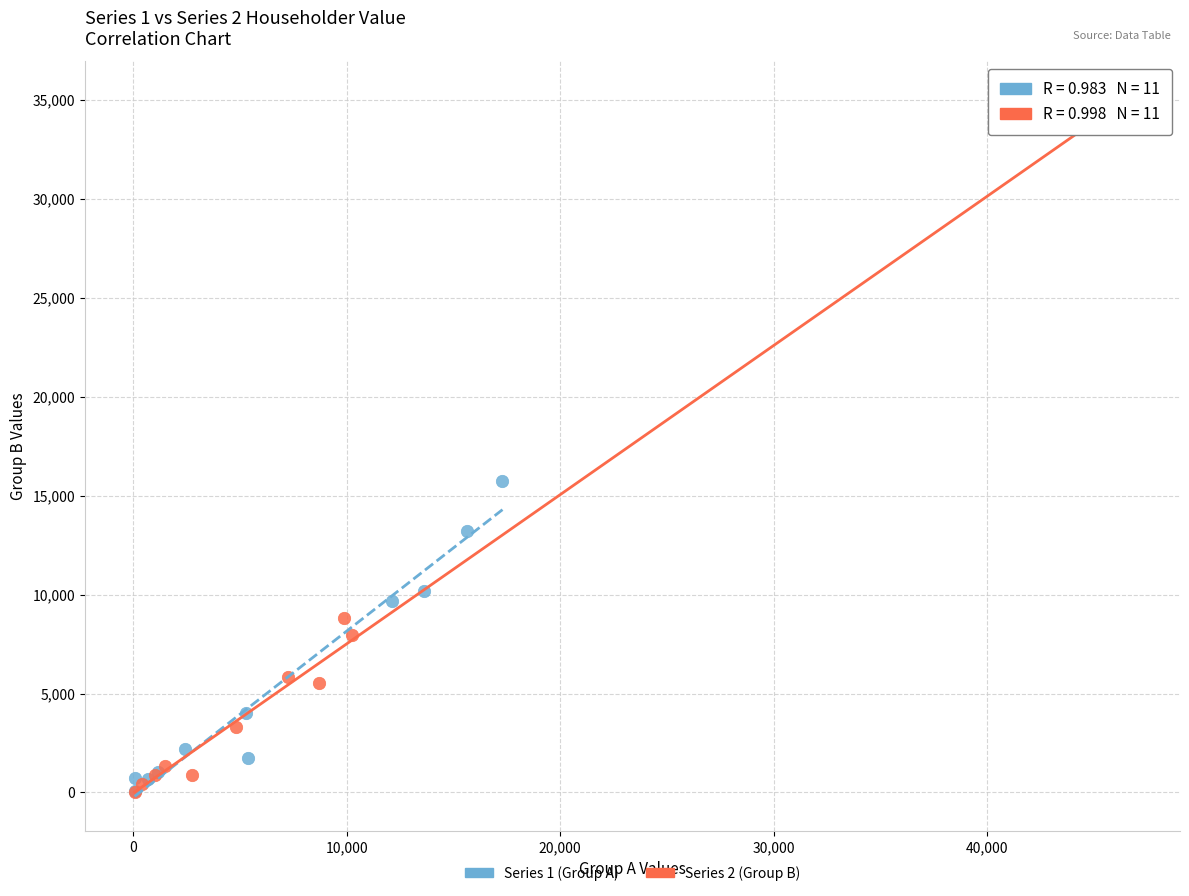

Which series reaches the maximum Y coordinate?

Series 2 (Group B)